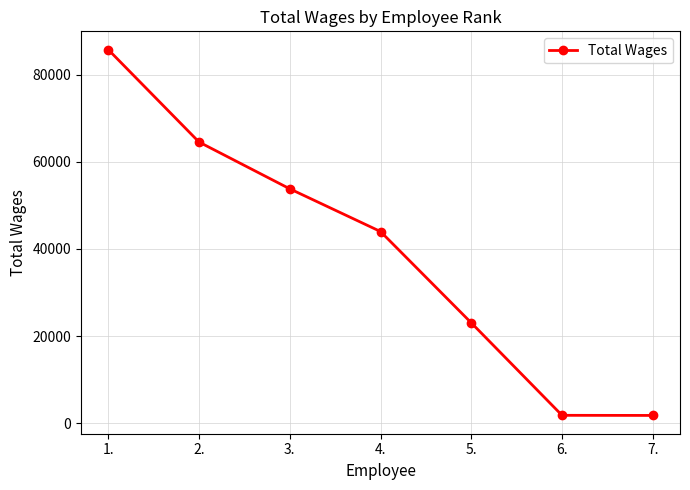

Is it true that the value at 4. is 43998?

True